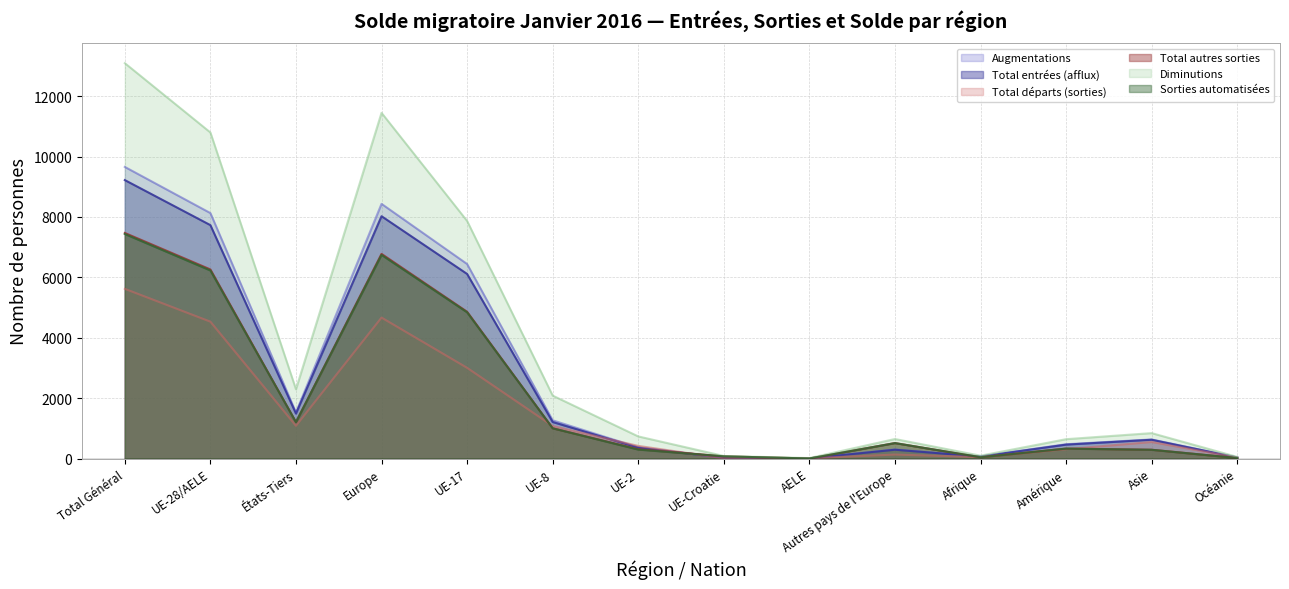

At which category does the chart reach its minimum across all series?

AELE